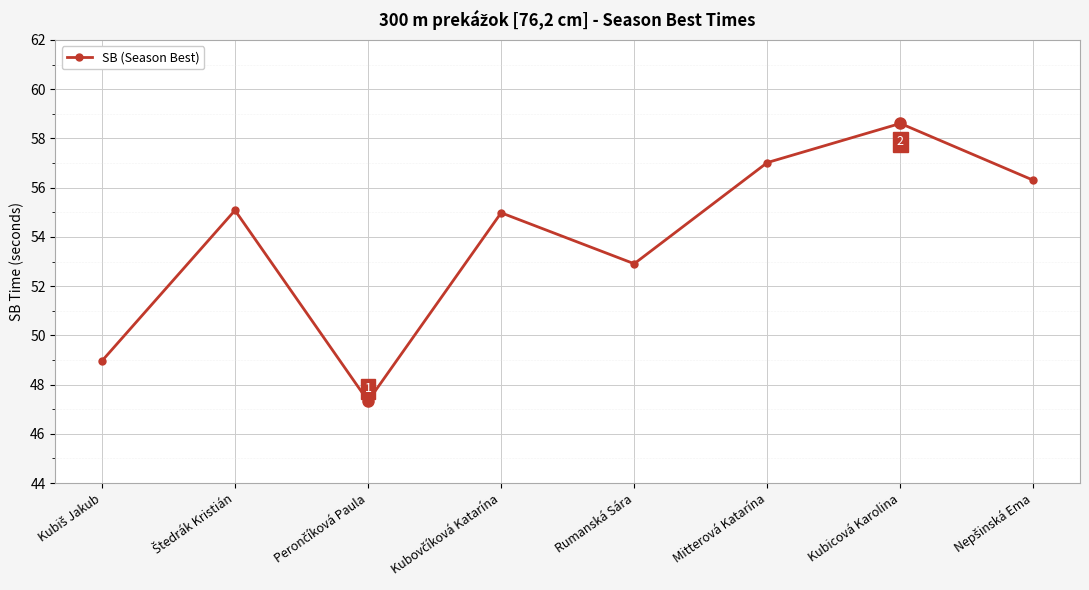

Is it true that the value at Rumanská Sára is 19.3?

False